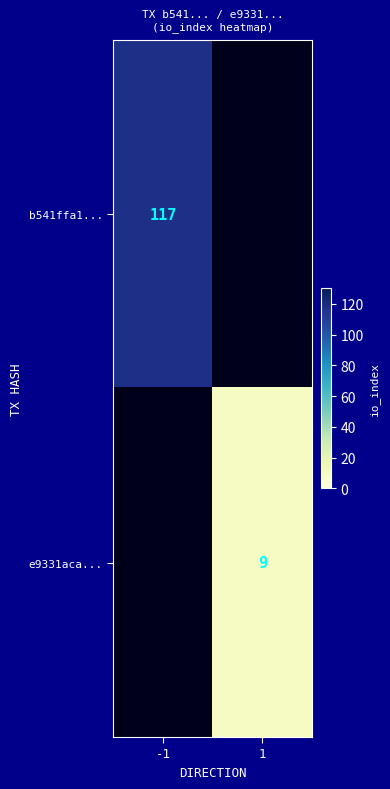

Is it true that b541ffa1... equals 26 at -1?

False